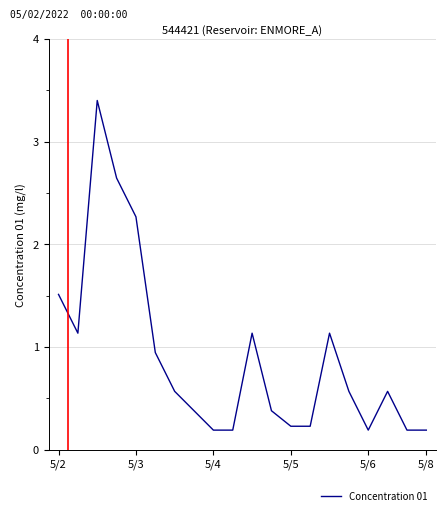

How many lines are shown in the chart?

1